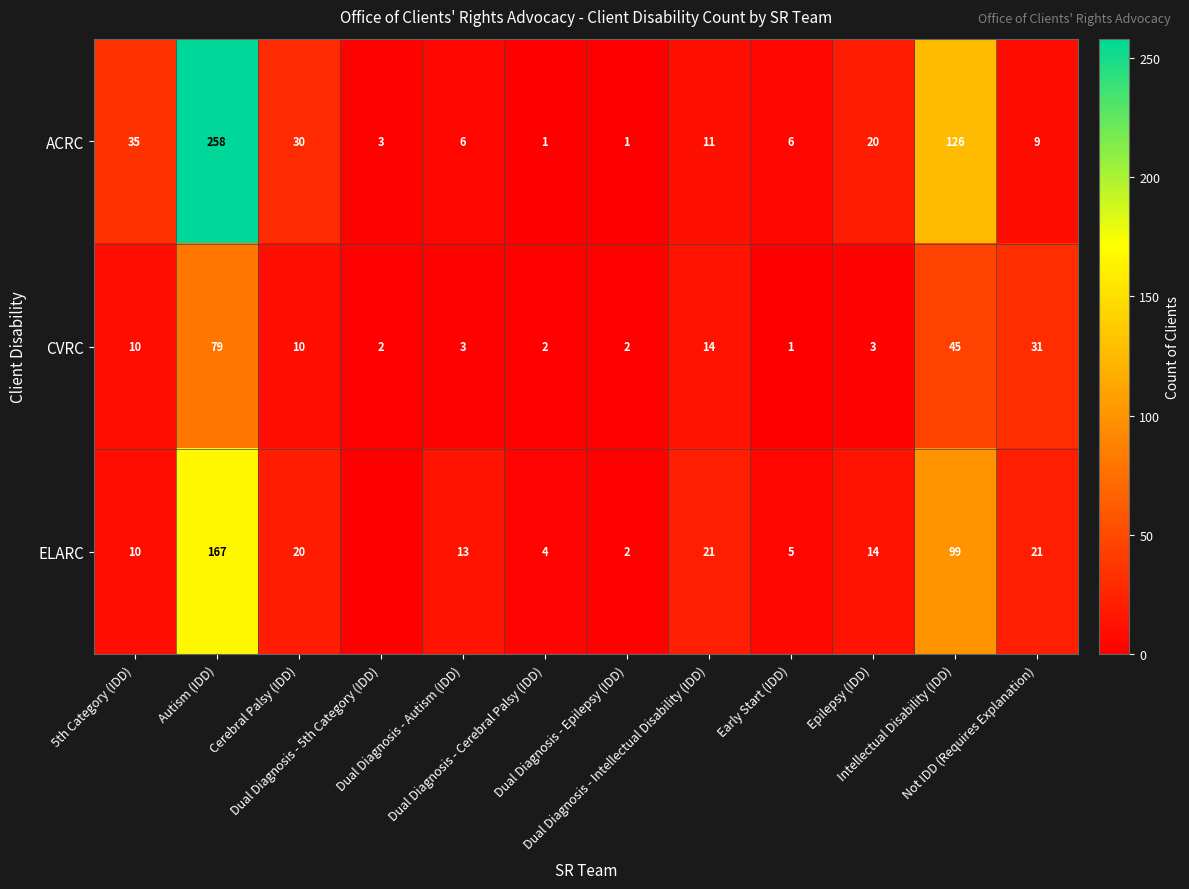

Rank the series at Intellectual Disability (IDD) from highest to lowest value.

ACRC, ELARC, CVRC